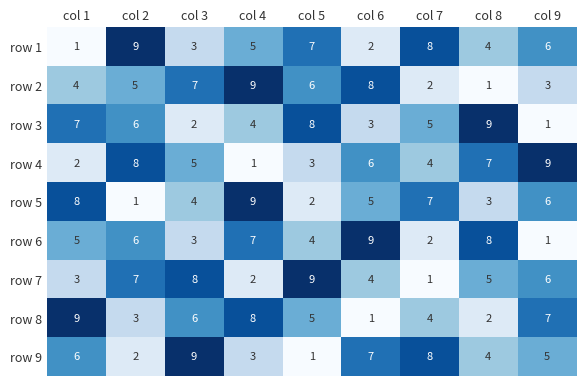

At which category is the sum across all series the highest?

col 4